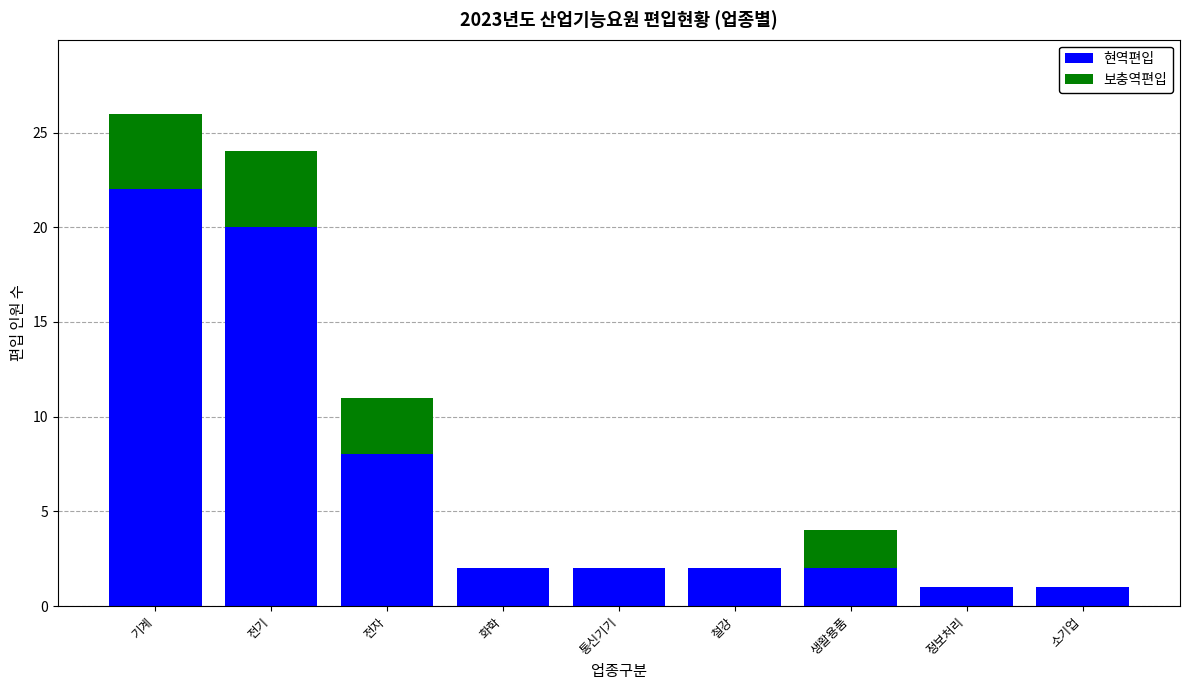

At which category is the sum across all series the highest?

기계